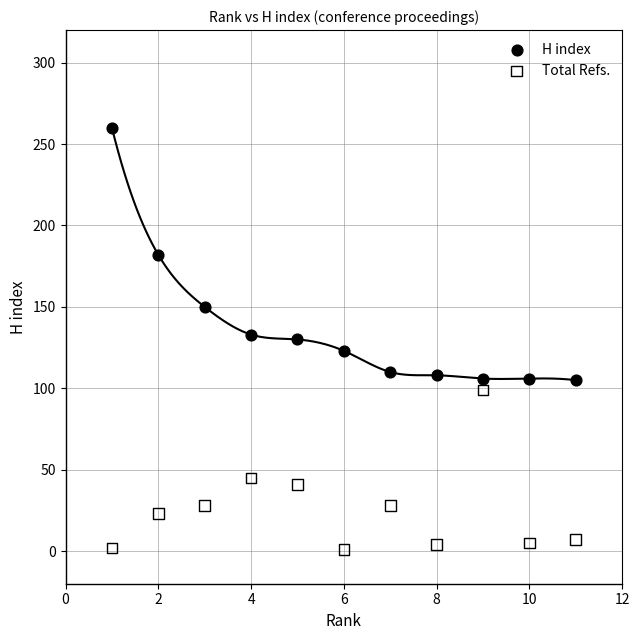

Which series has the widest spread of Y values?

H index